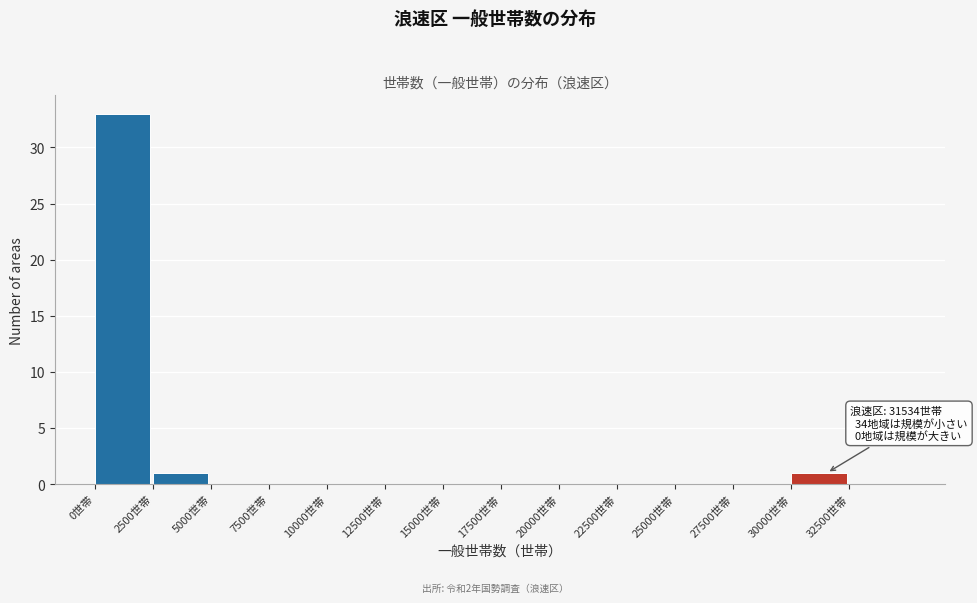

Which range on the x-axis has the tallest bar?

0 to 2500